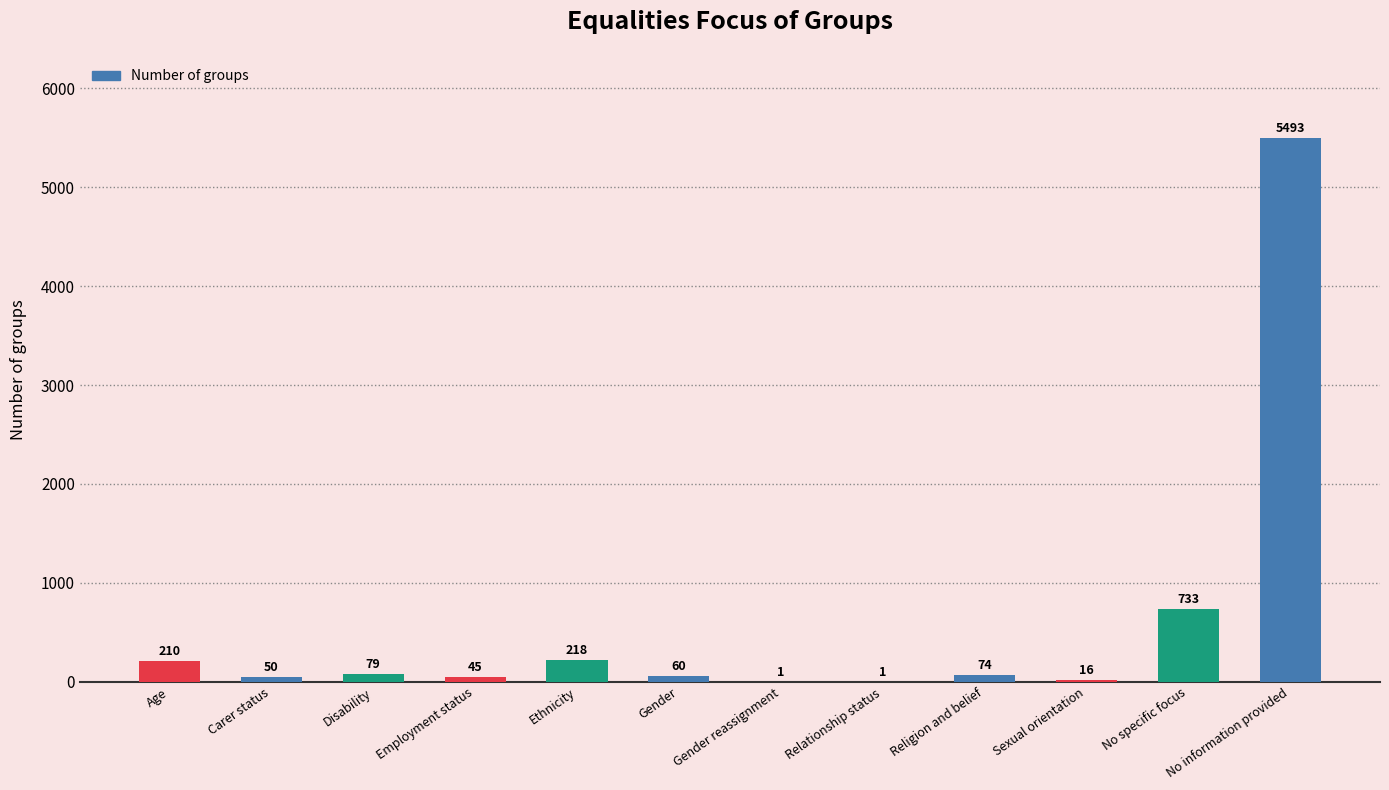

Which category has the highest value across all series?

No information provided